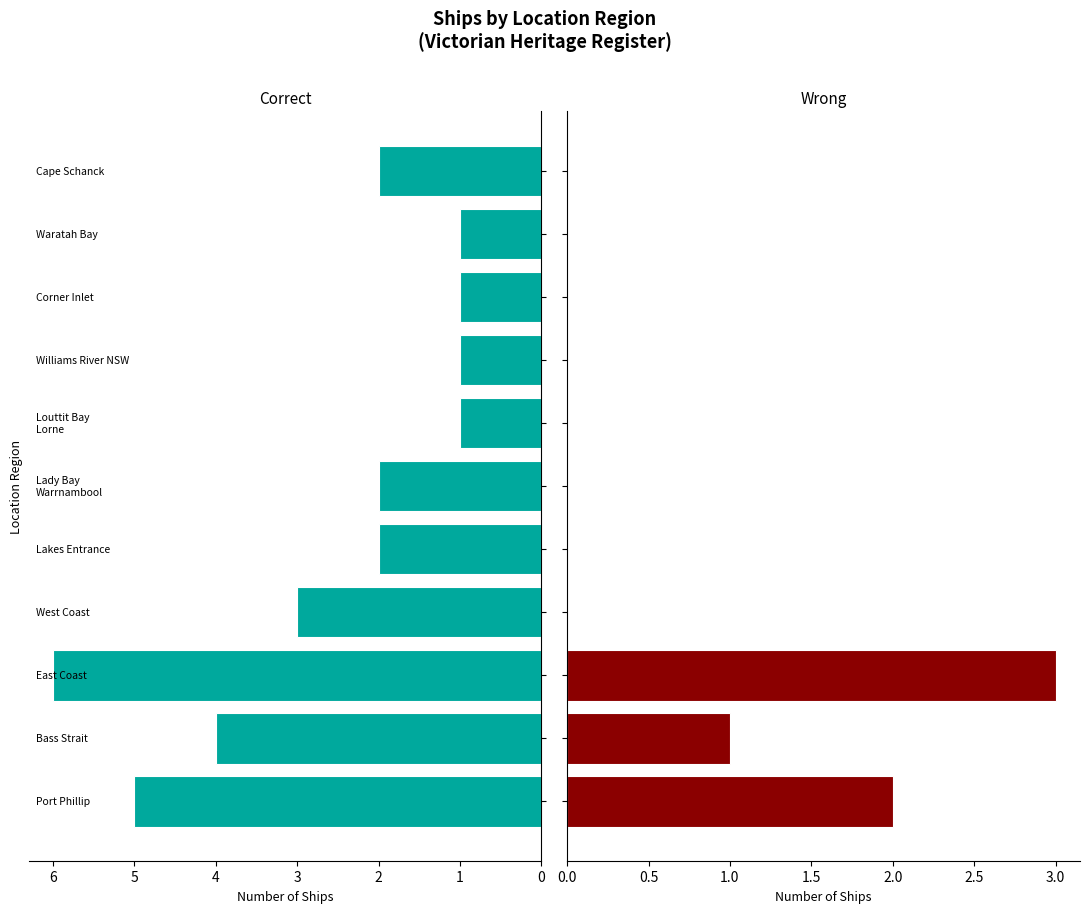

What is the total value across all series at 3?

3